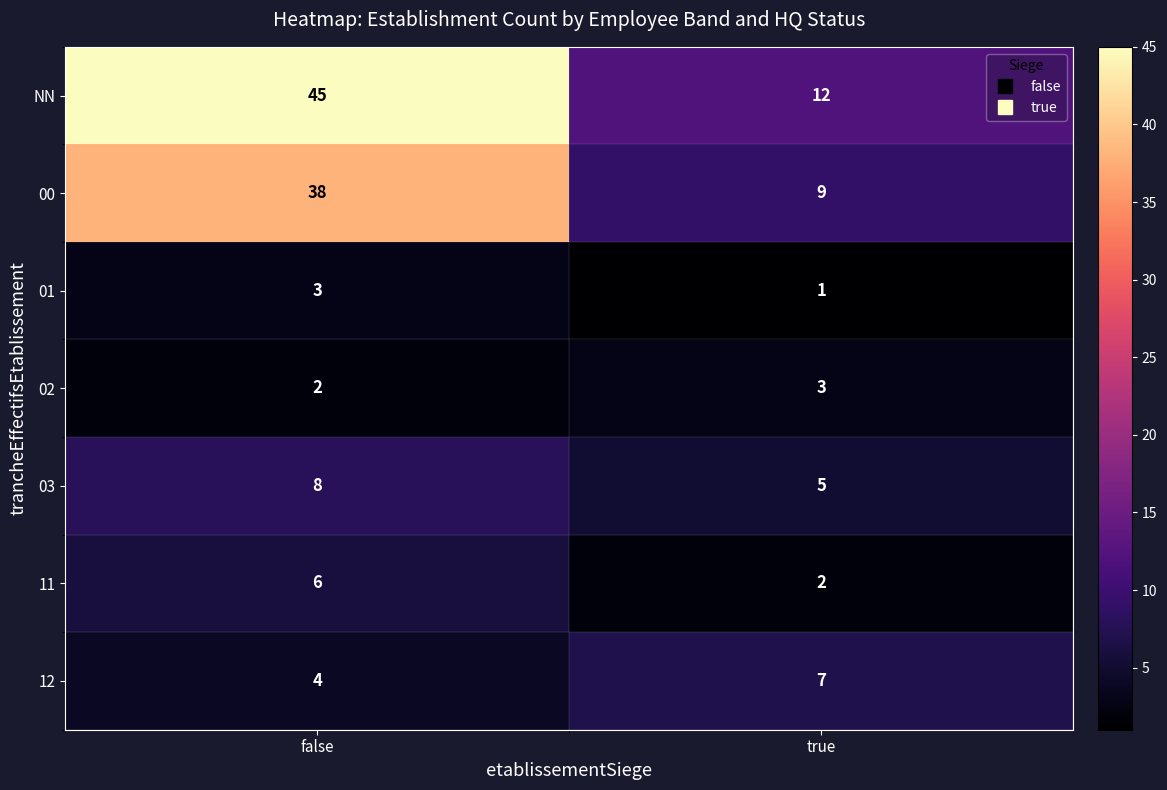

What is the sum of the 00 values at true and false?

47